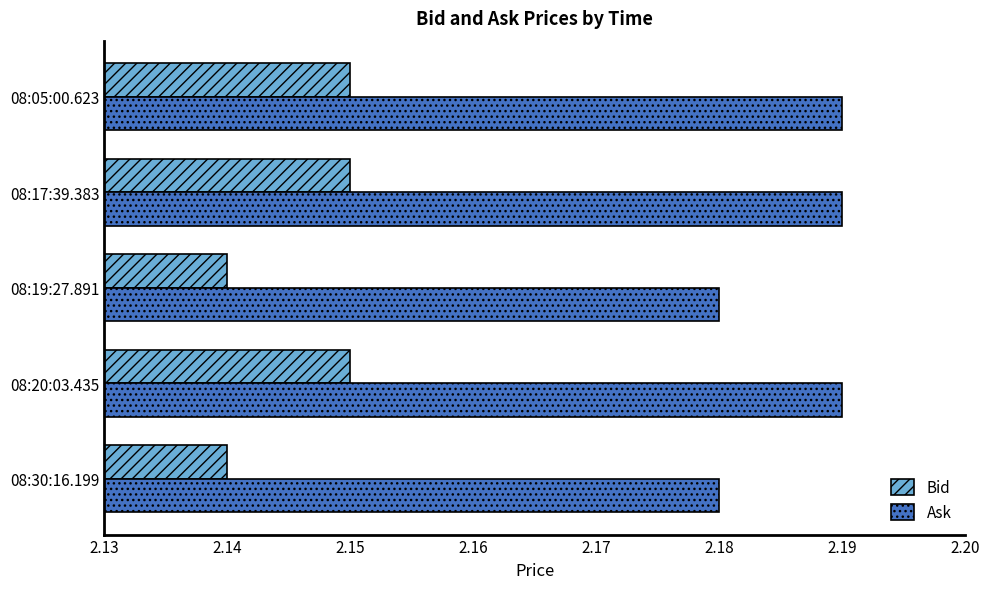

Count the Ask values in the range 2 to 3.

5